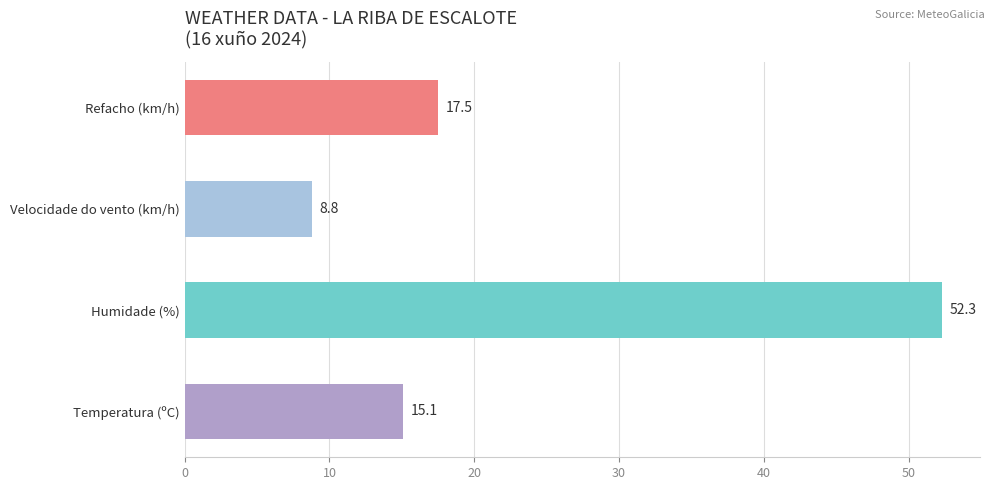

Reading bottom to top, list all the values displayed in this chart.

Temperatura (ºC)=15.1	Humidade (%)=52.3	Velocidade do vento (km/h)=8.8	Refacho (km/h)=17.5